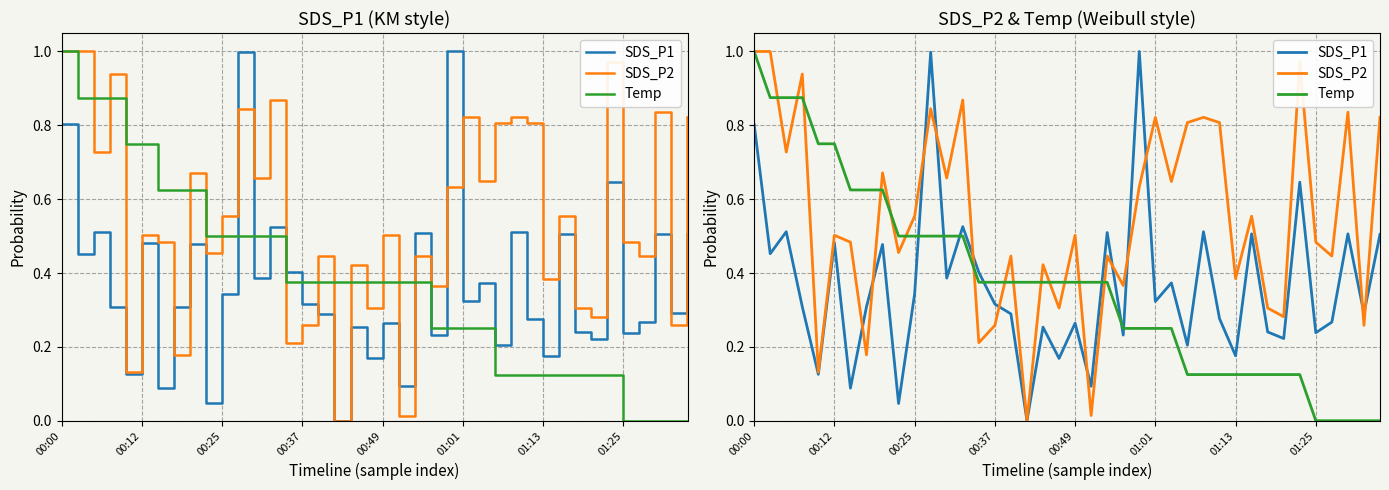

The SDS_P1 series shows 0.5 at 13. True or false?

True